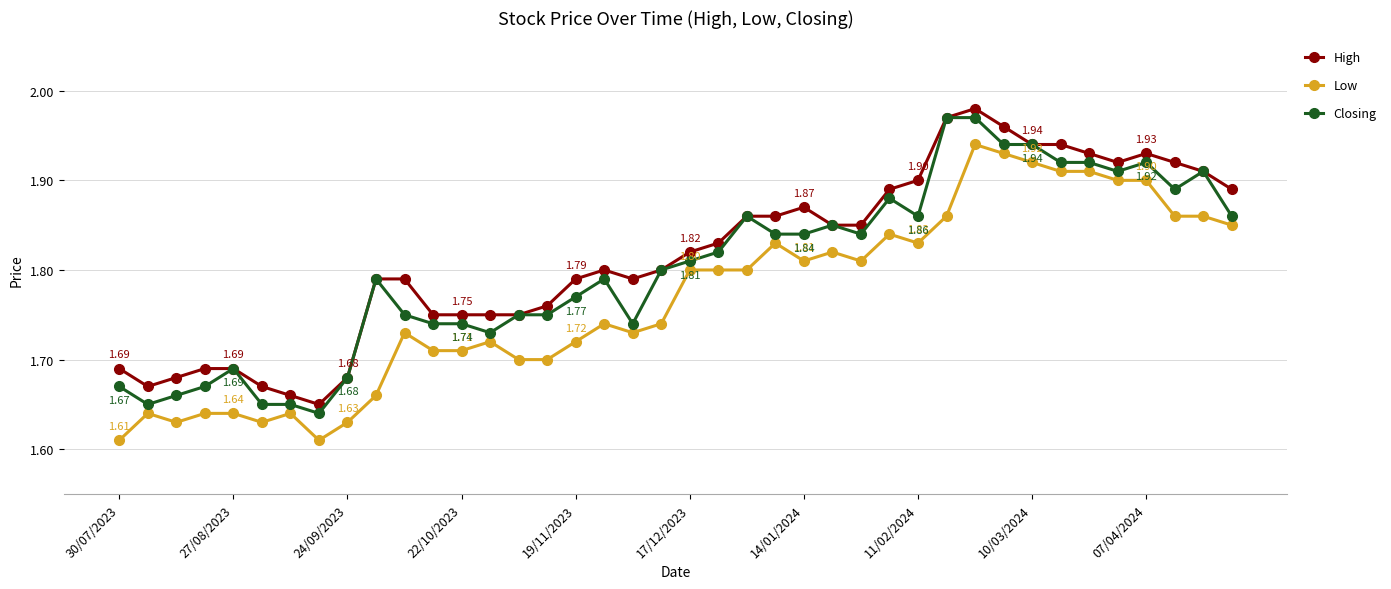

True or false: Low has more than 1 interior local peaks.

True